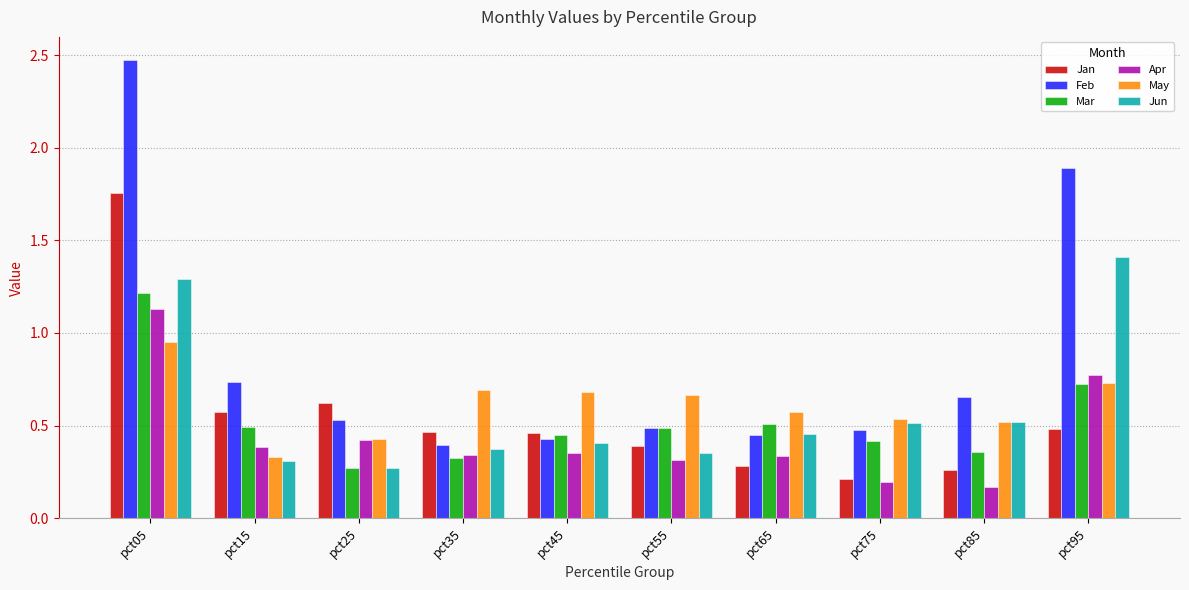

True or false: Feb has a value of 0.3 at pct45.

False